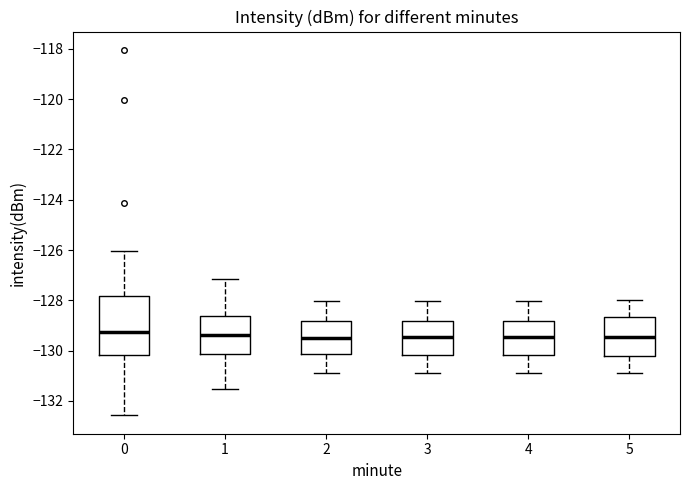

Which box is the tallest, from its lower edge to its upper edge?

0